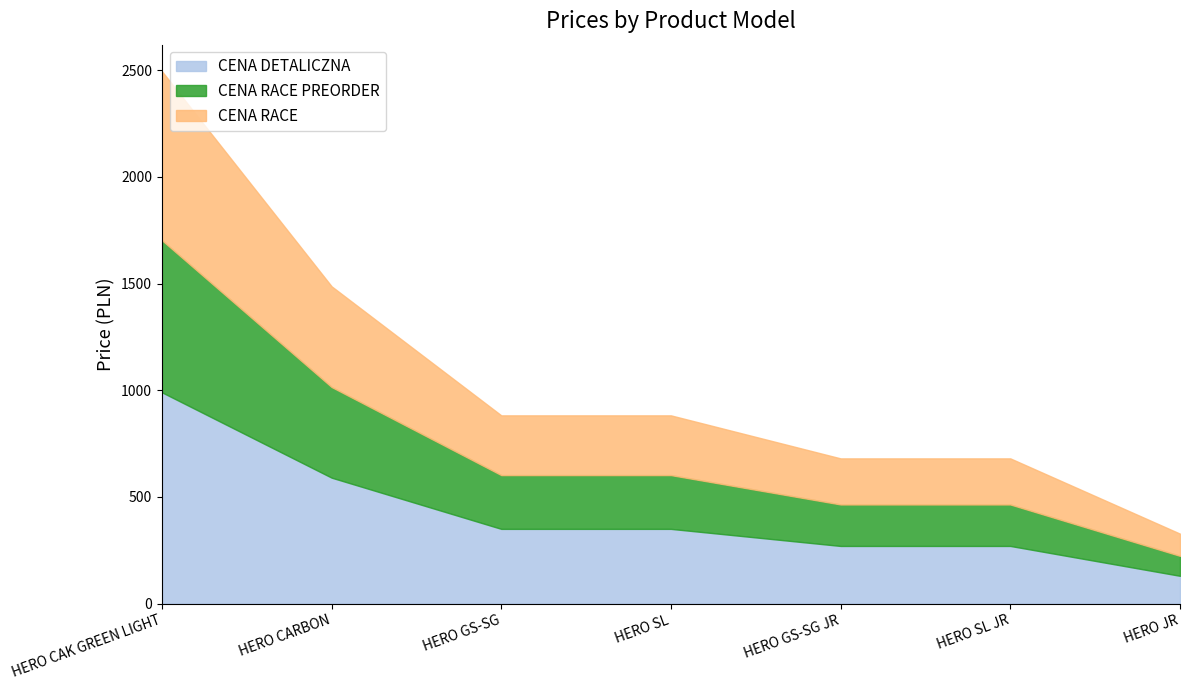

Which series has the largest range (max minus min)?

CENA DETALICZNA